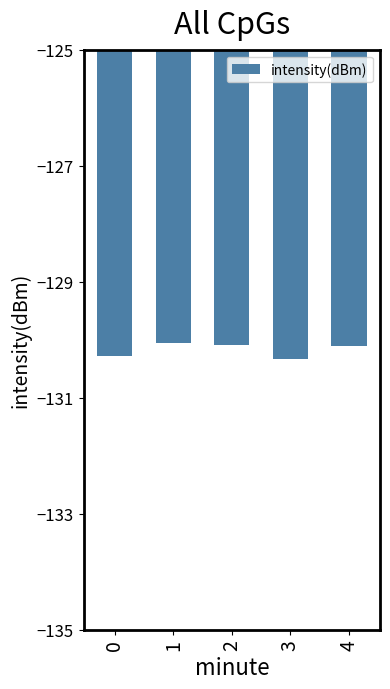

Is it true that the value at 0 is -130.3?

True